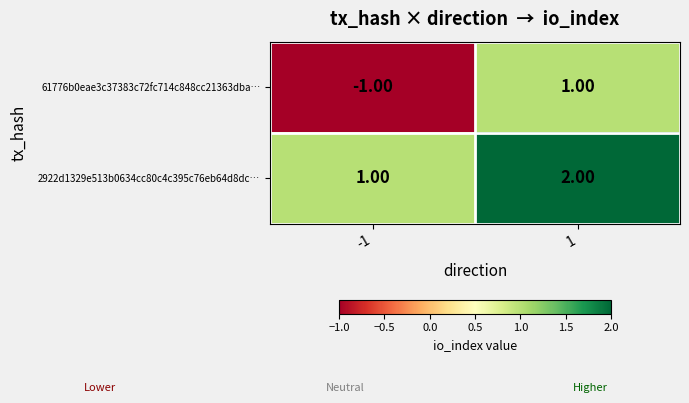

What is the sum of the 2922d1329e513b0634cc80c4c395c76eb64d8dc… values at 1 and -1?

3